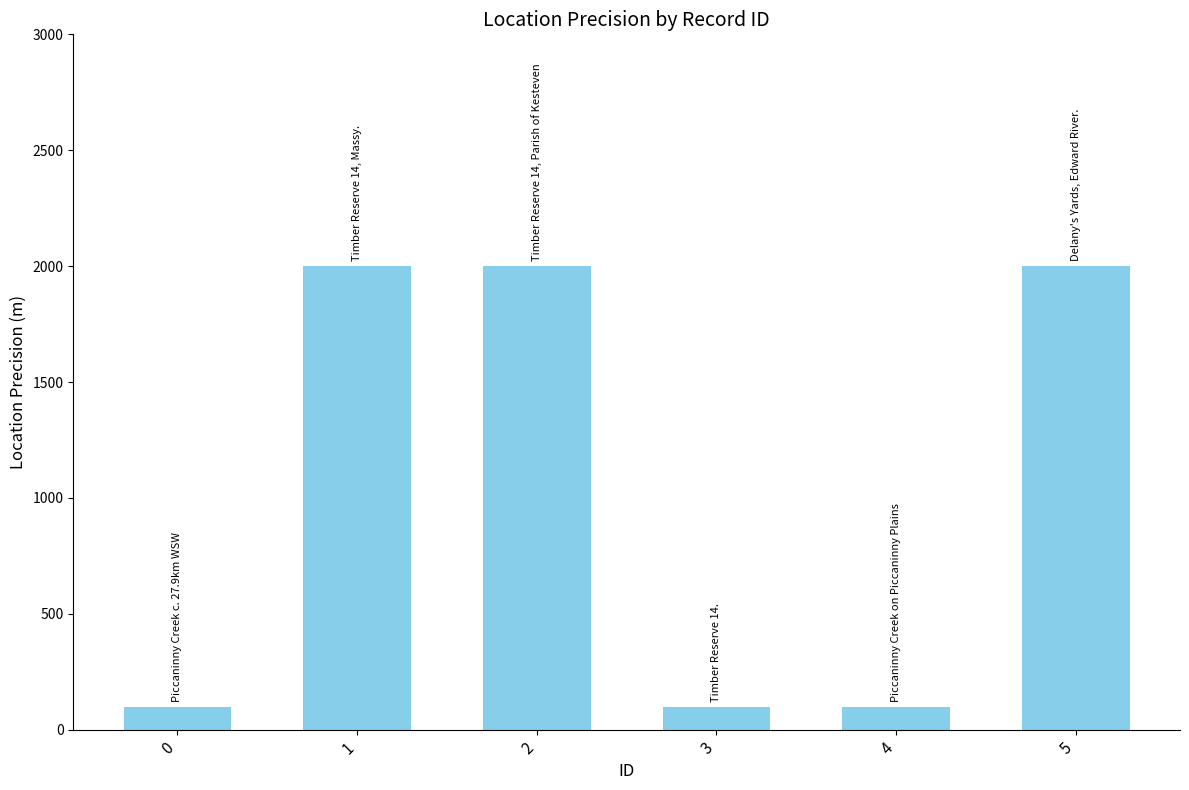

Read the value at 3, to the nearest 100.

100